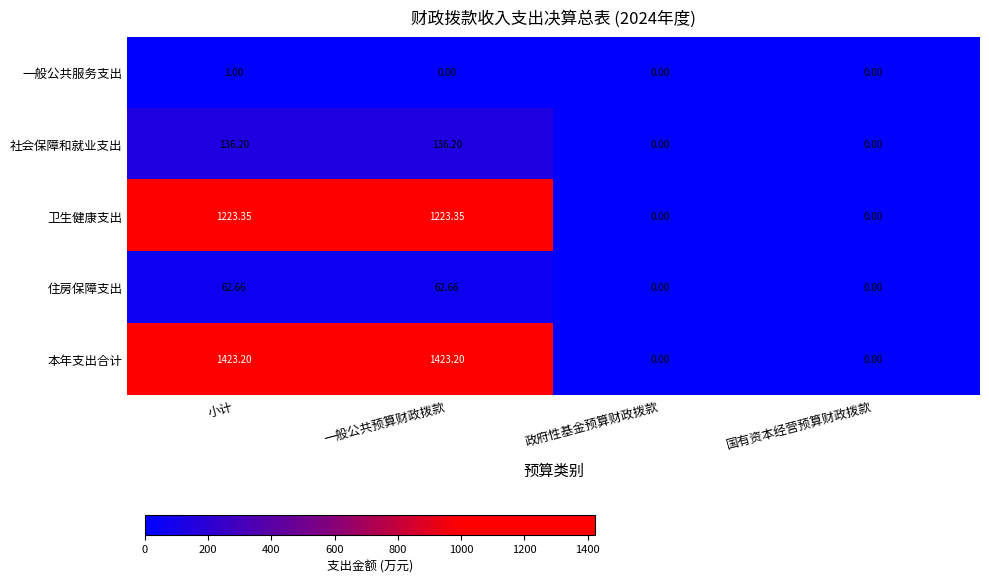

What is the total value across all series at 一般公共预算财政拨款?

2845.4